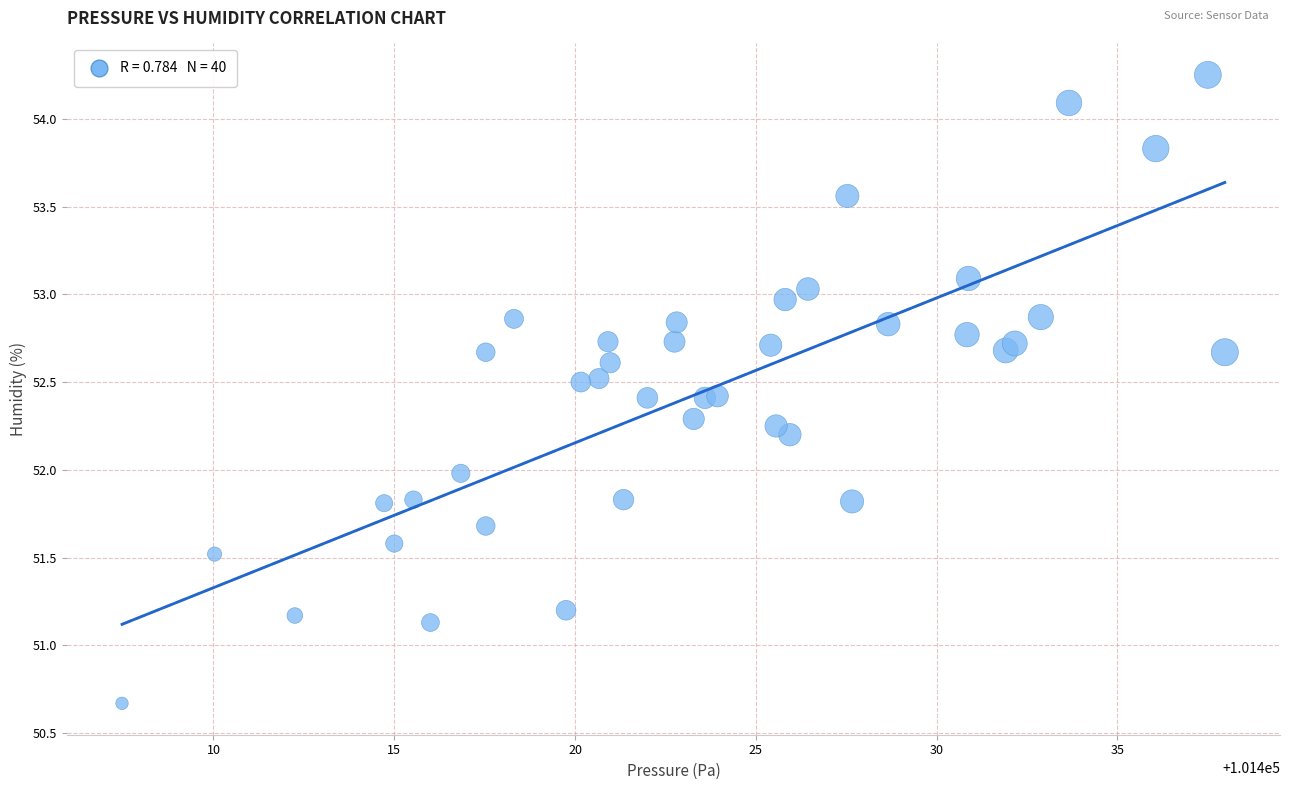

What is the range of X values (max minus min)?

30.5